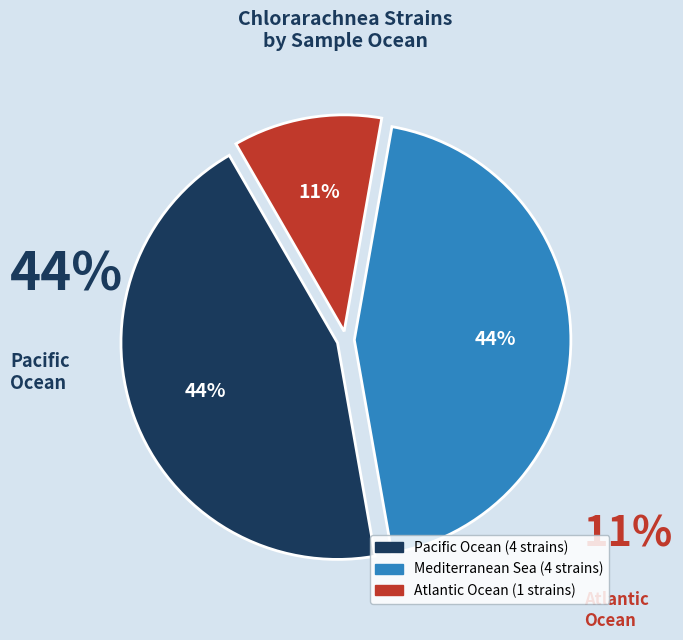

Does any single category account for the majority?

No